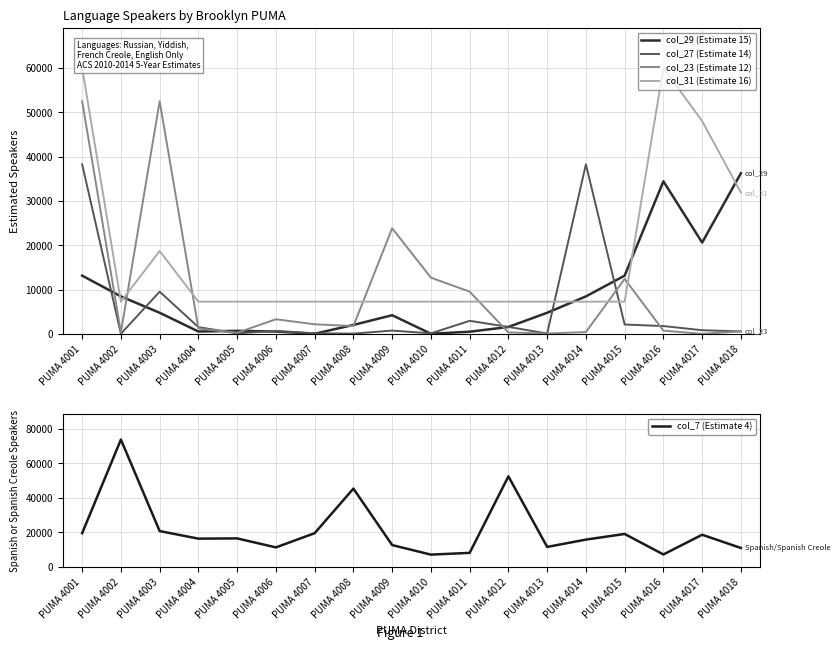

Reading left to right, extract all data points from this chart.

col_29 (Estimate 15): 13132	8443	4753	520	669	517	20	2001	4199	14	474	1546	4753	8443	13132	34416	20590	36246
col_27 (Estimate 14): 38245	12	9512	1501	103	666	113	45	731	102	2930	1555	67	38245	2094	1750	811	542
col_23 (Estimate 12): 52489	317	52489	1210	230	3285	2153	1745	23815	12678	9519	317	67	400	12392	714	0	541
col_31 (Estimate 16): 60013	7258	18682	7258	7258	7258	7258	7258	7258	7258	7258	7258	7258	7258	7258	60013	48006	31882
col_7 (Estimate 4): 19582	73798	20803	16420	16568	11349	19582	45402	12701	7170	8190	52489	11624	15865	19135	7258	18682	11020